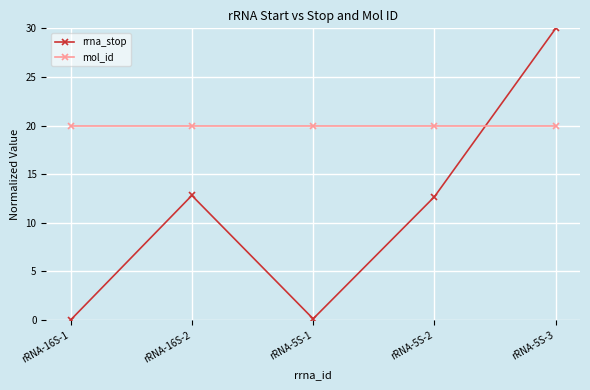

How many interior local valleys does the rrna_stop series have?

1